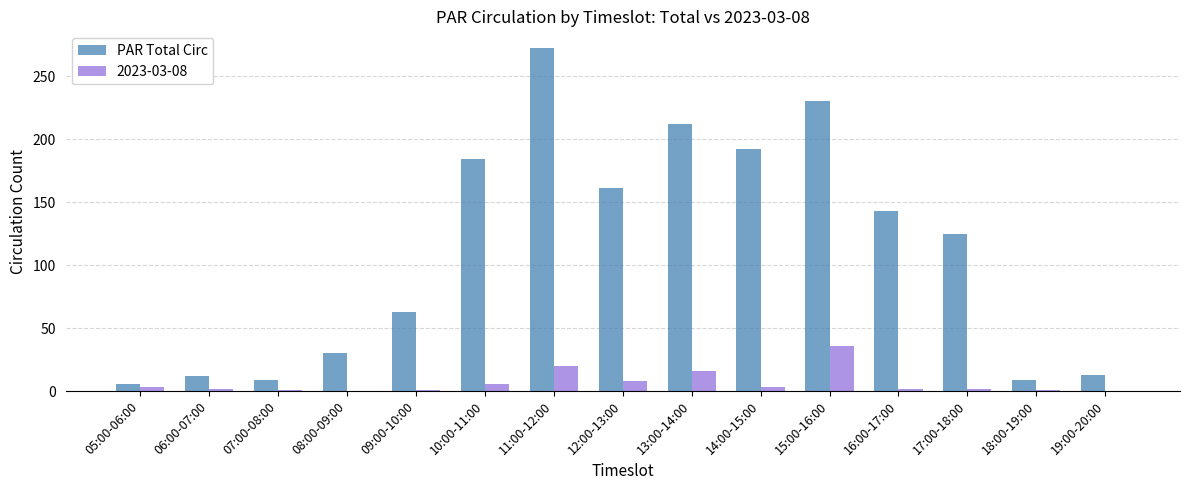

True or false: PAR Total Circ has a value of 207 at 17:00-18:00.

False